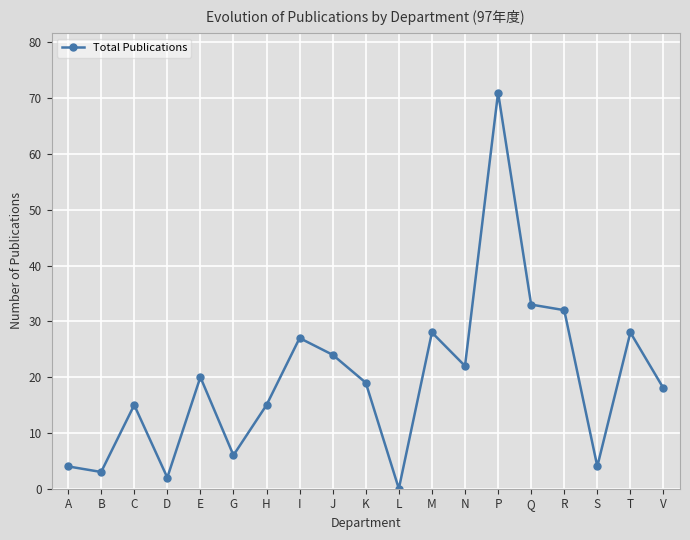

Reading left to right, transcribe all the data shown in this chart.

A=4	B=3	C=15	D=2	E=20	G=6	H=15	I=27	J=24	K=19	L=0	M=28	N=22	P=71	Q=33	R=32	S=4	T=28	V=18